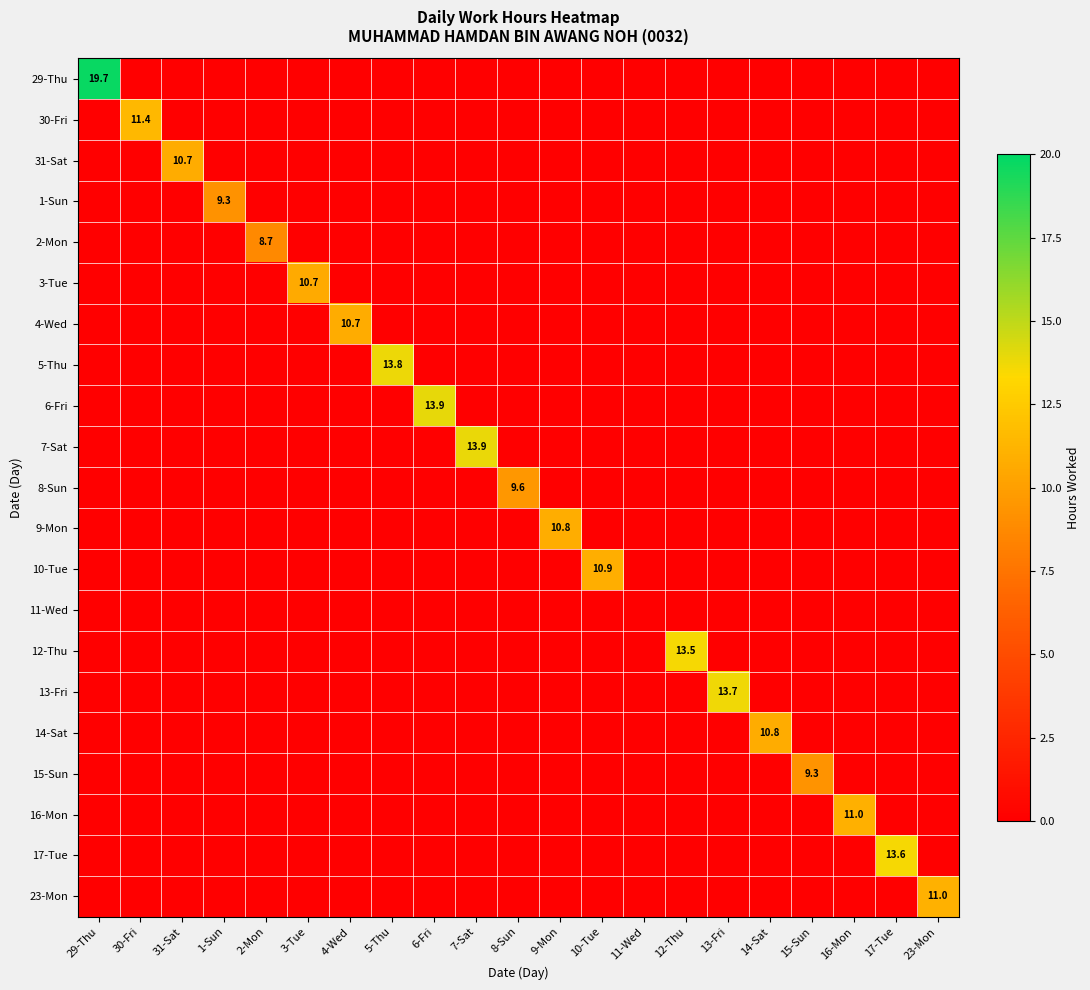

Which series has the largest range (max minus min)?

29-Thu